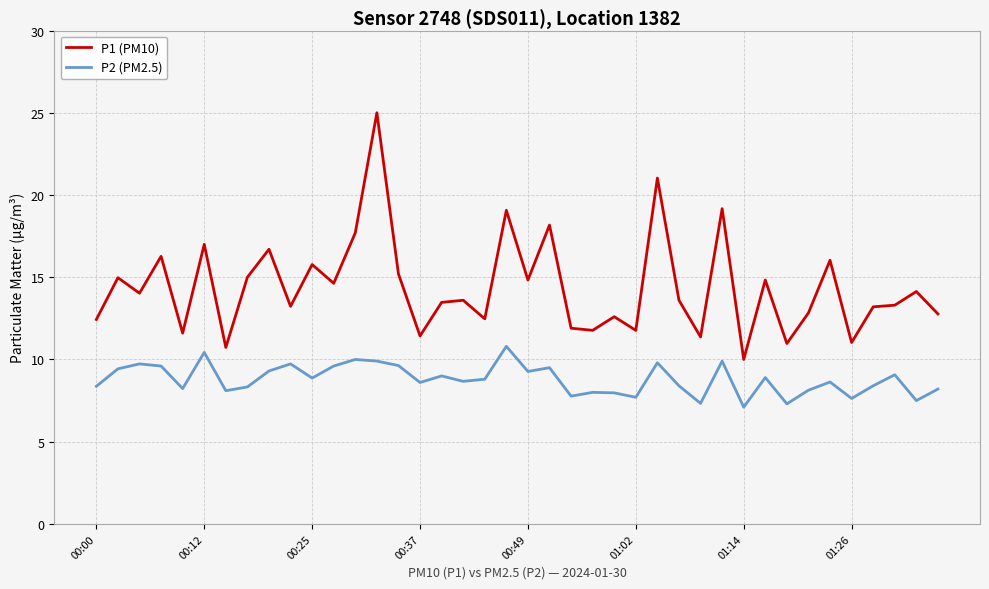

How many categories are shown in the chart?

40